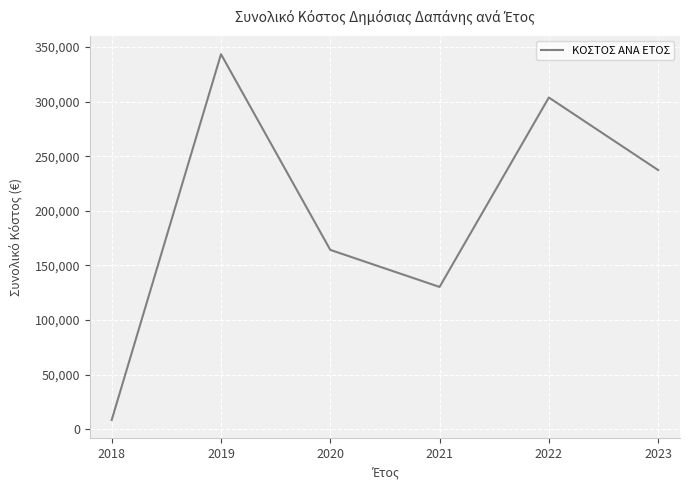

True or false: there are more than 0 points higher than both neighbors.

True